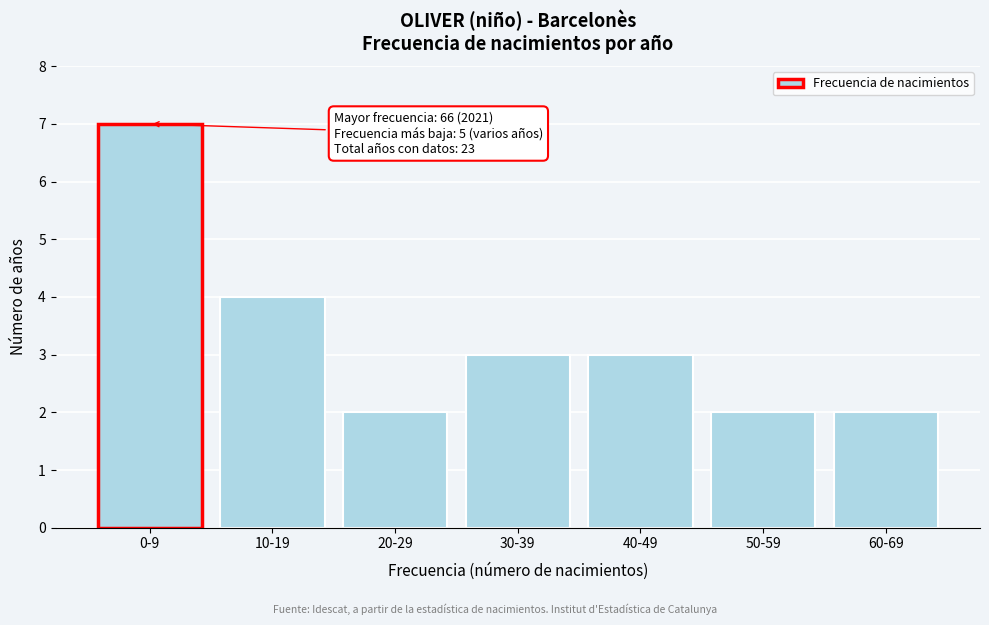

Reading left to right, transcribe all the data shown in this chart.

0-9=7	10-19=4	20-29=2	30-39=3	40-49=3	50-59=2	60-69=2